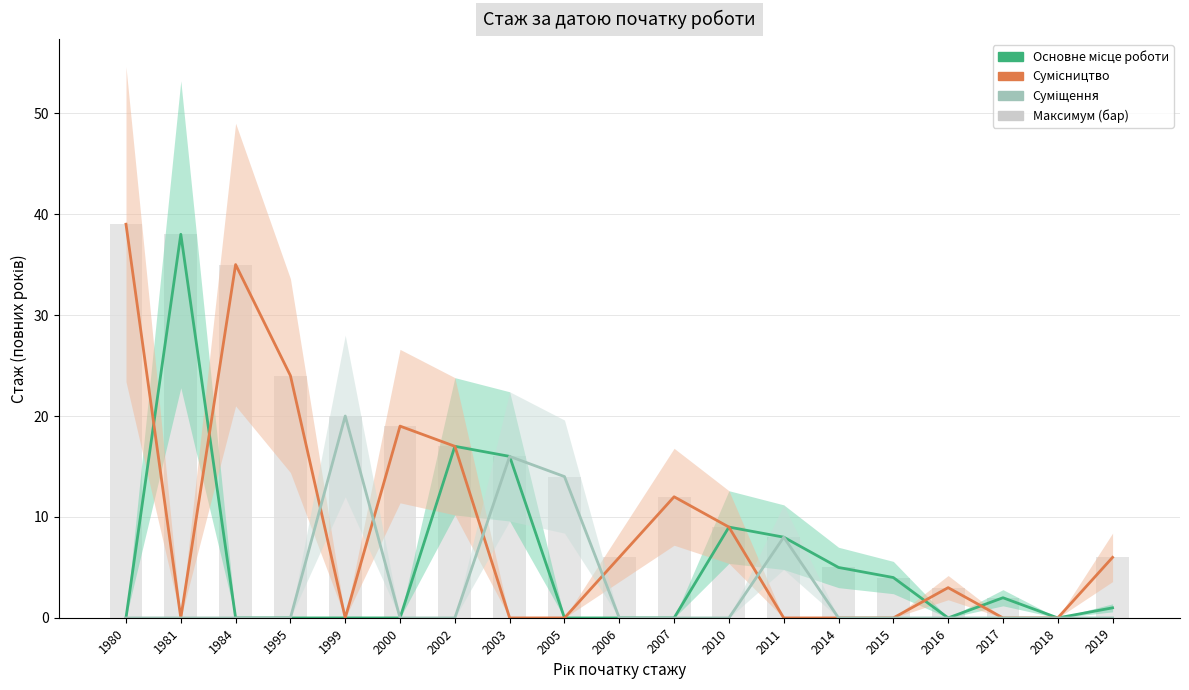

The value of Сумісництво at 1980 is 39. True or false?

True